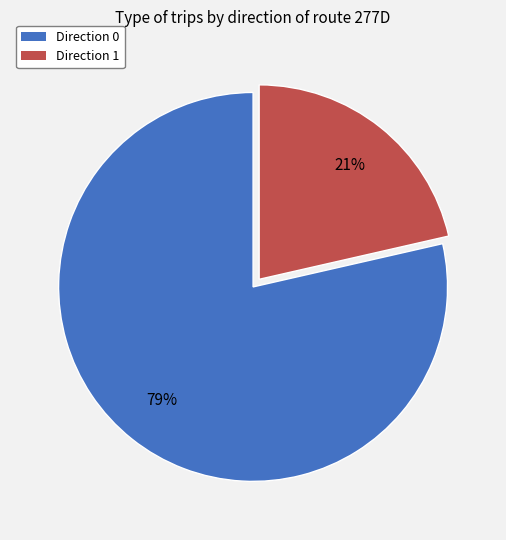

True or false: Direction 1 accounts for 16% of the total.

False